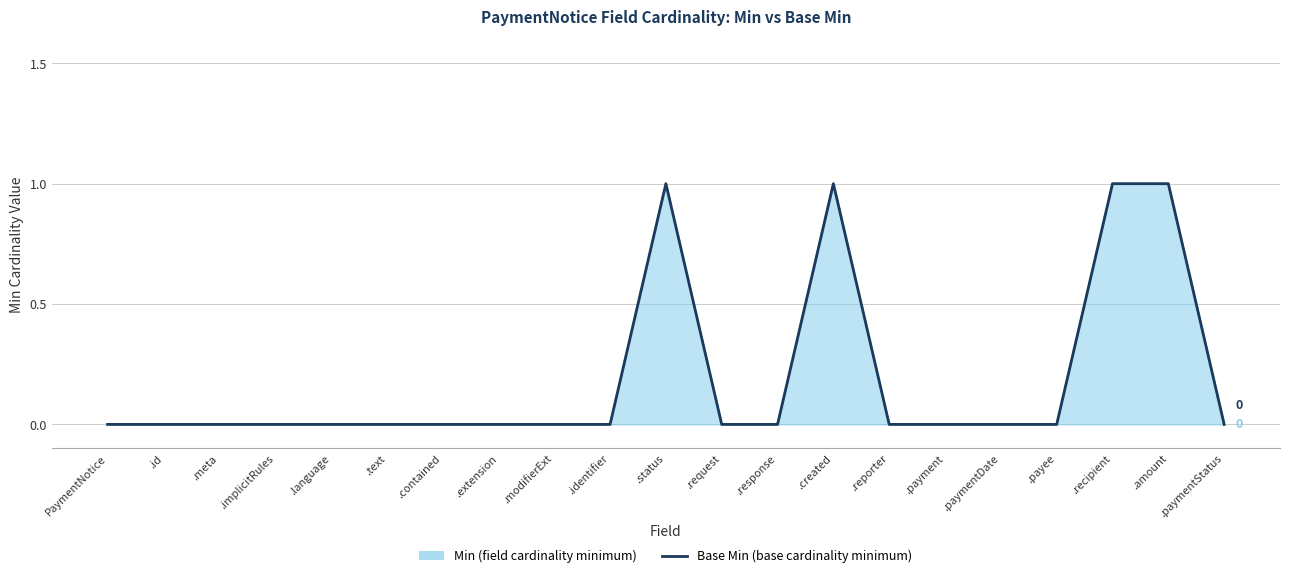

Which label corresponds to the smallest value in the chart?

PaymentNotice